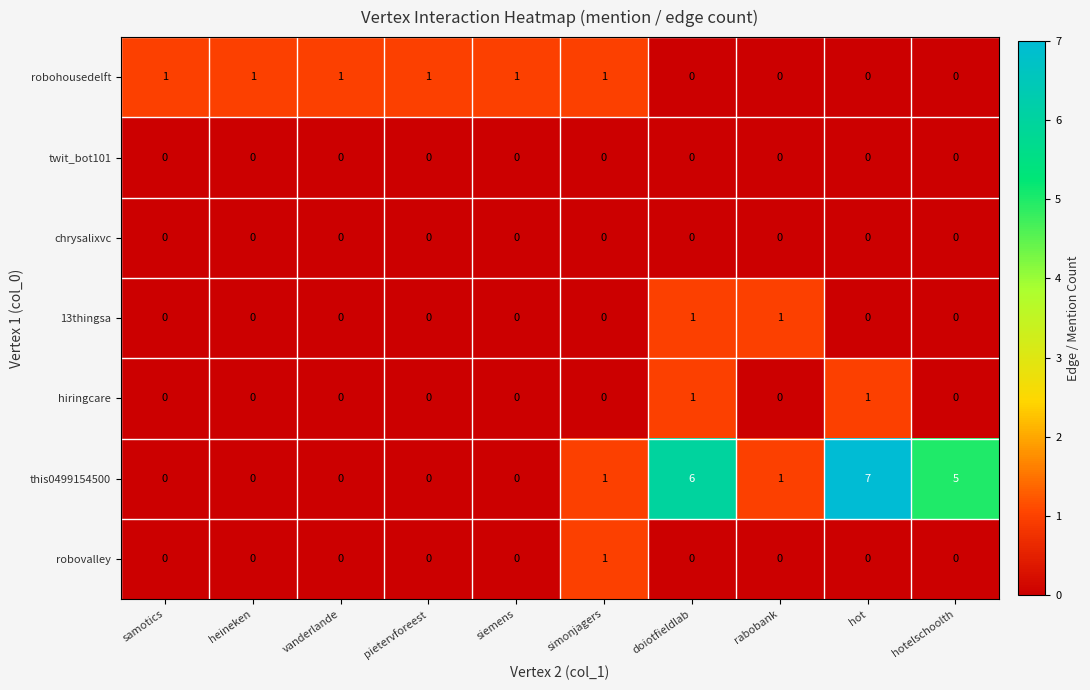

At which category does the chart reach its peak across all series?

hot